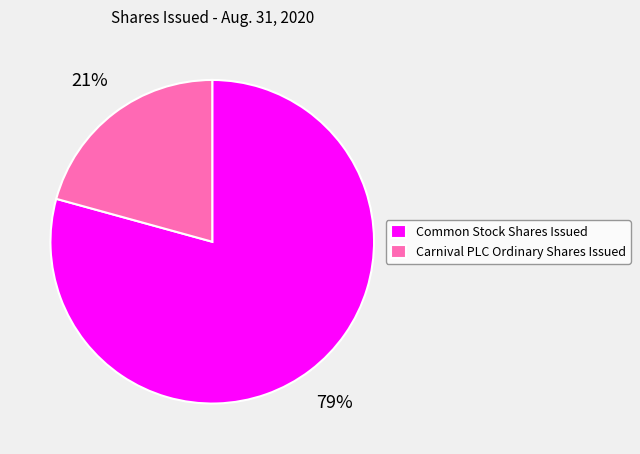

True or false: Common Stock Shares Issued accounts for 70% of the total.

False